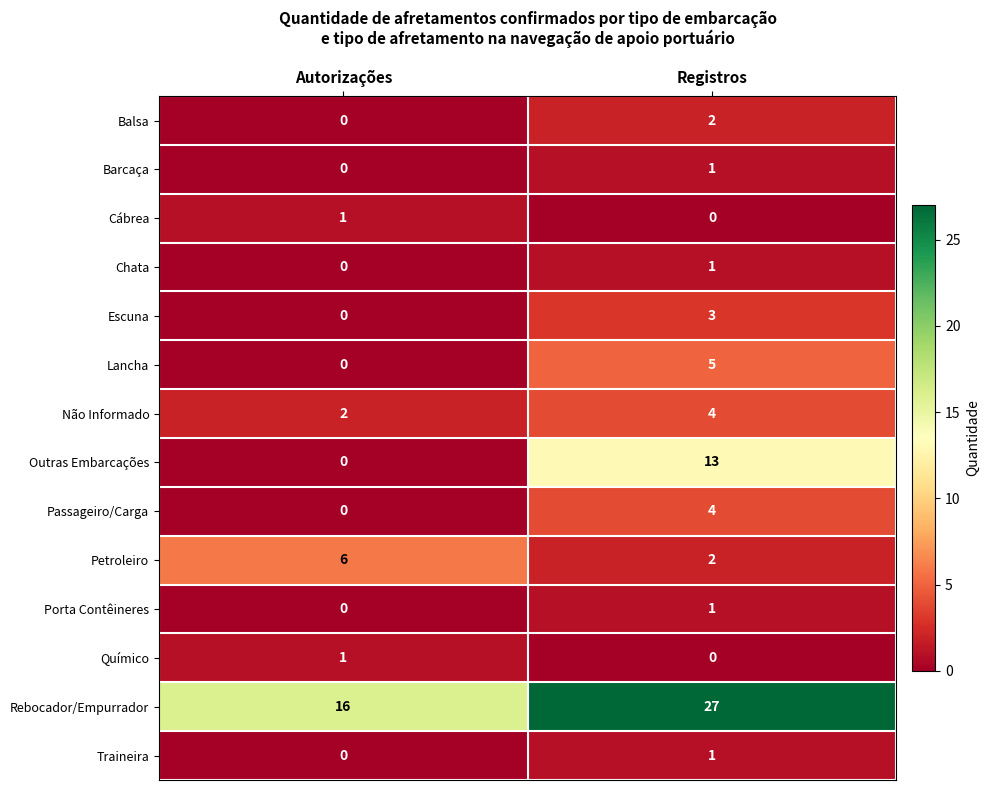

At which category is the sum across all series the highest?

Registros